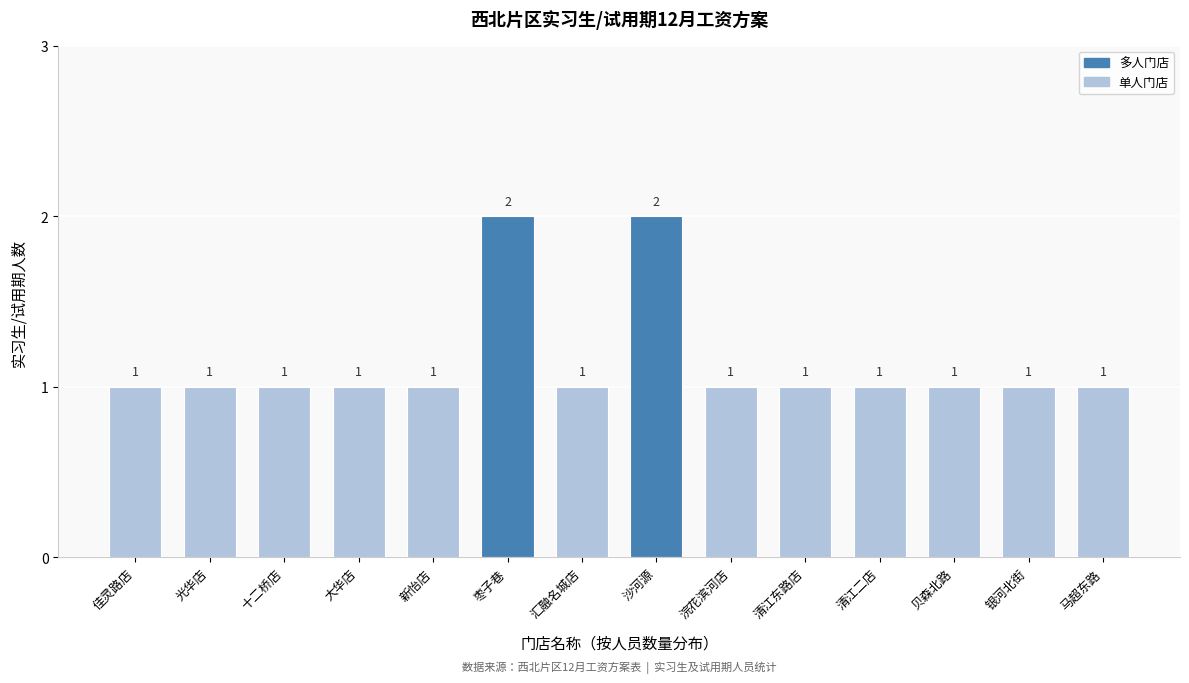

Reading left to right, transcribe all the data shown in this chart.

佳灵路店=1	光华店=1	十二桥店=1	大华店=1	新怡店=1	枣子巷=2	汇融名城店=1	沙河源=2	浣花滨河店=1	清江东路店=1	清江二店=1	贝森北路=1	银河北街=1	马超东路=1